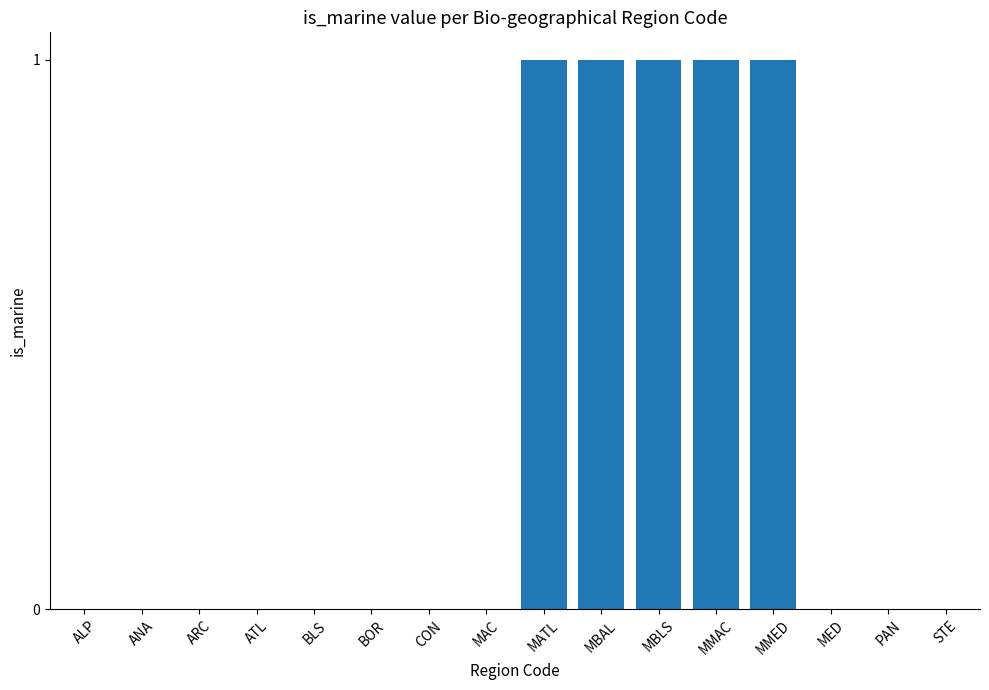

The value at PAN is 0. True or false?

True